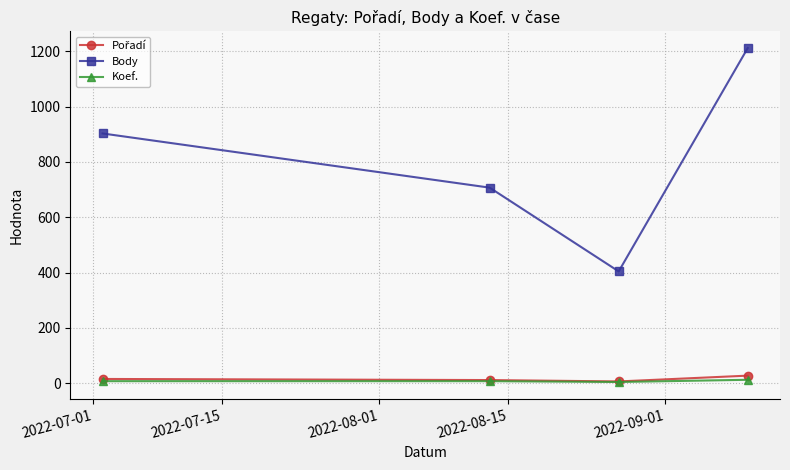

Is this an area chart (filled region under the line)?

No